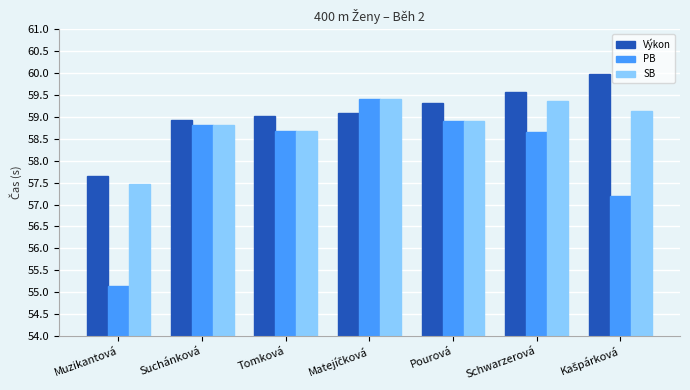

What is the label of the 5th bar from the left?

Pourová